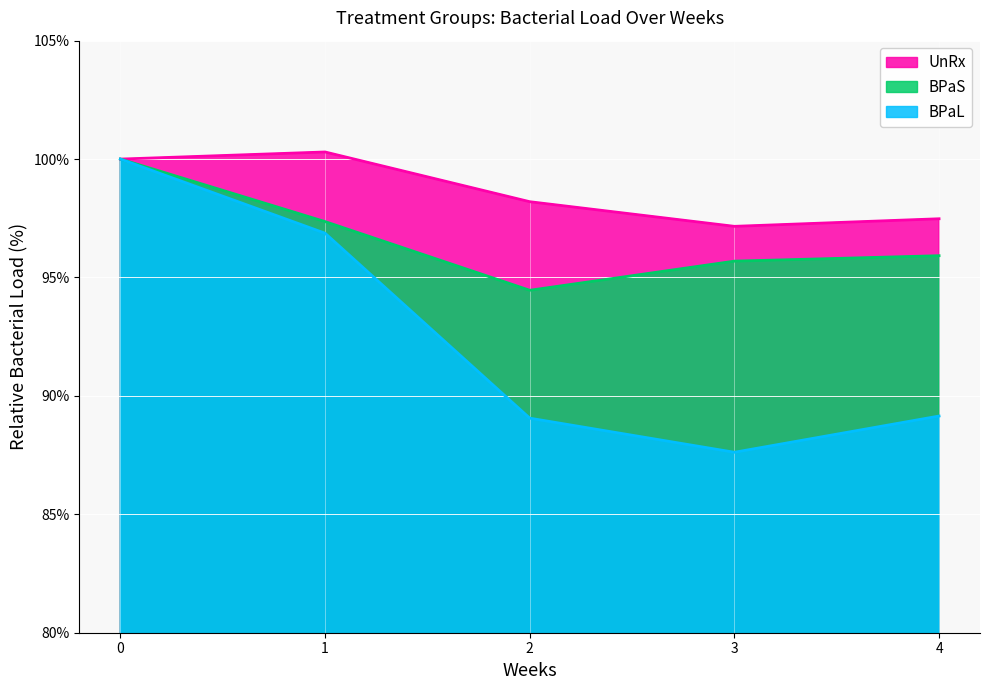

Reading right to left, list all the values displayed in this chart.

UnRx: 97.5	97.2	98.2	100.3	100.0
BPaL: 89.2	87.6	89.1	96.9	100.0
BPaS: 95.9	95.7	94.5	97.4	100.0